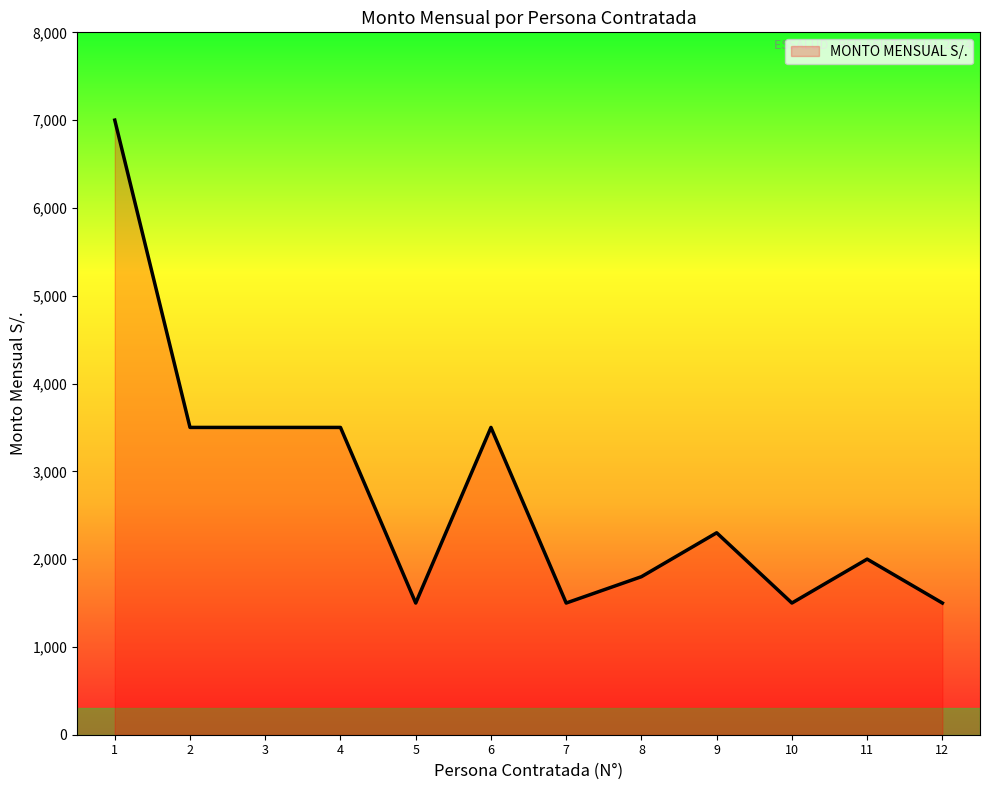

Between 9 and 6, which is larger?

6